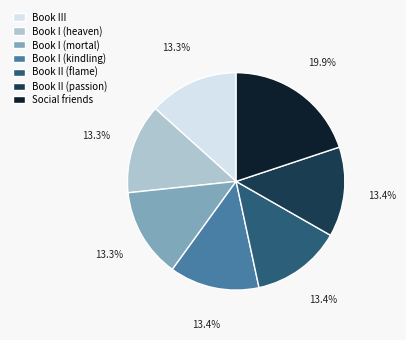

Is Book I (kindling) the majority of the pie?

No